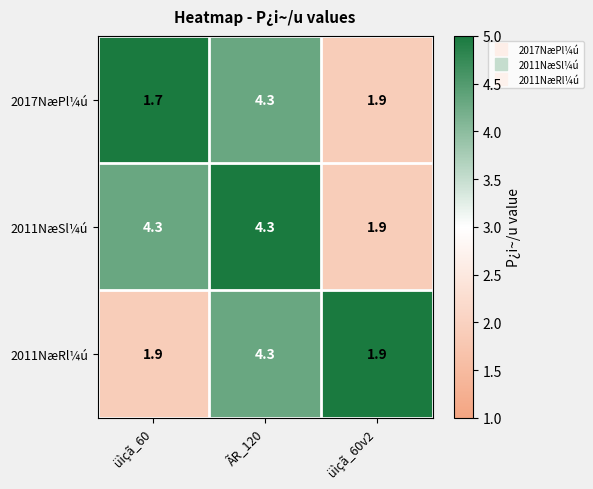

Which series has the largest total across all categories?

2011NæSl¼ú